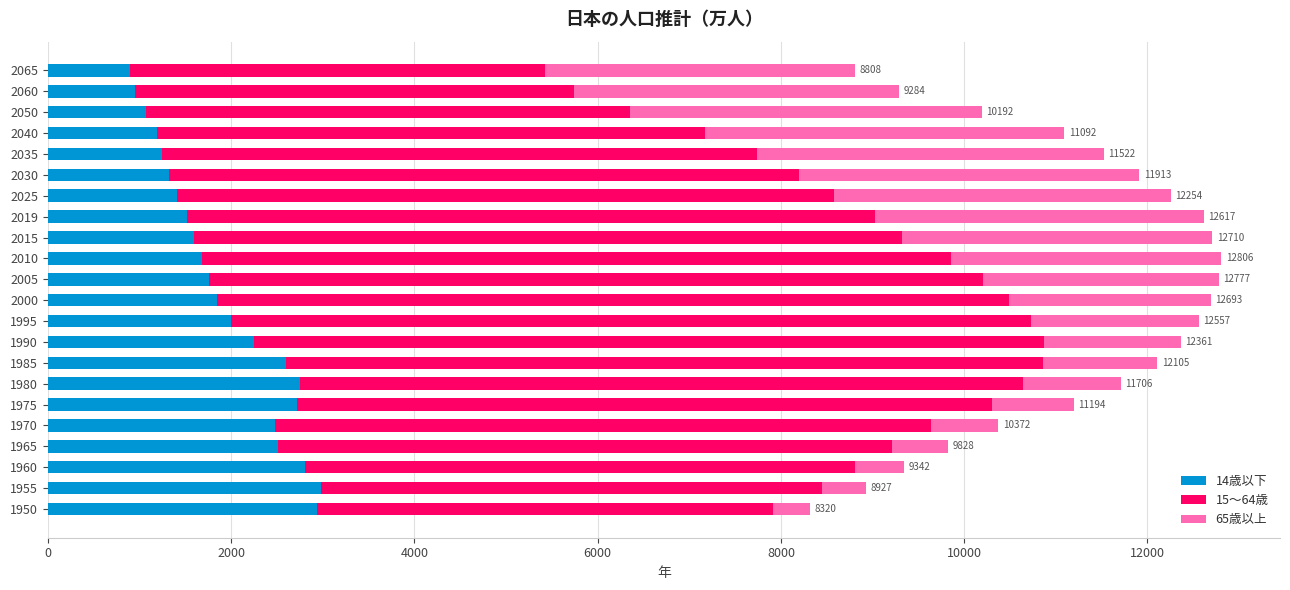

What is the total value across all series at 2065?

8807.7